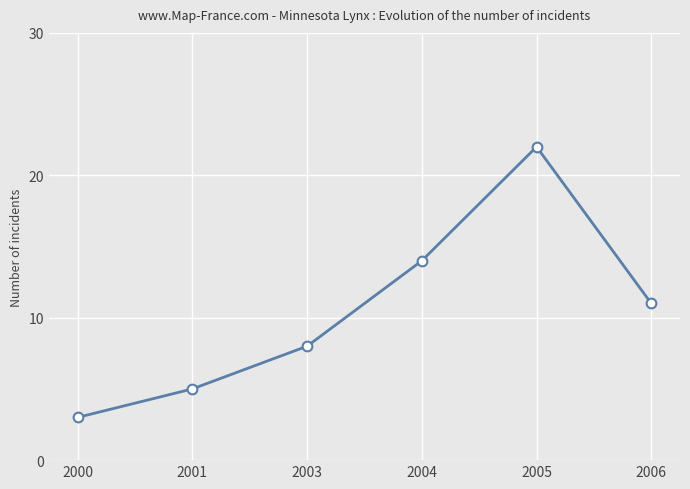

Which has a higher value, 2003 or 2001?

2003